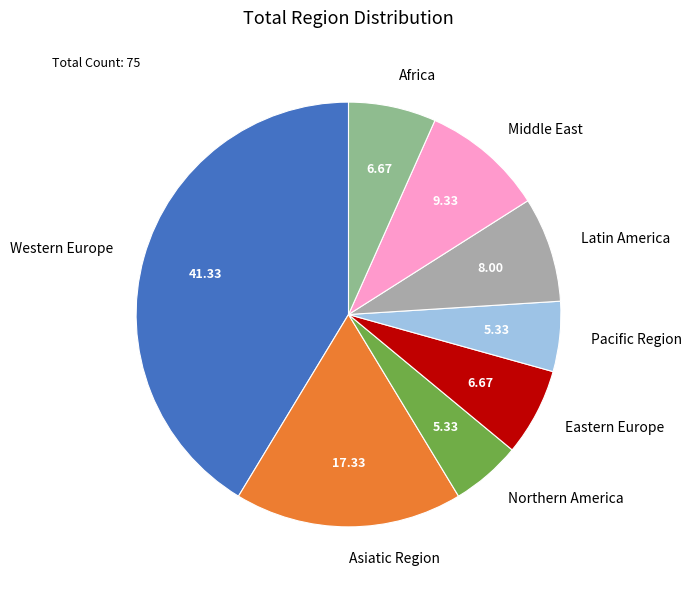

Is the sum of Middle East and Western Europe greater than half?

Yes